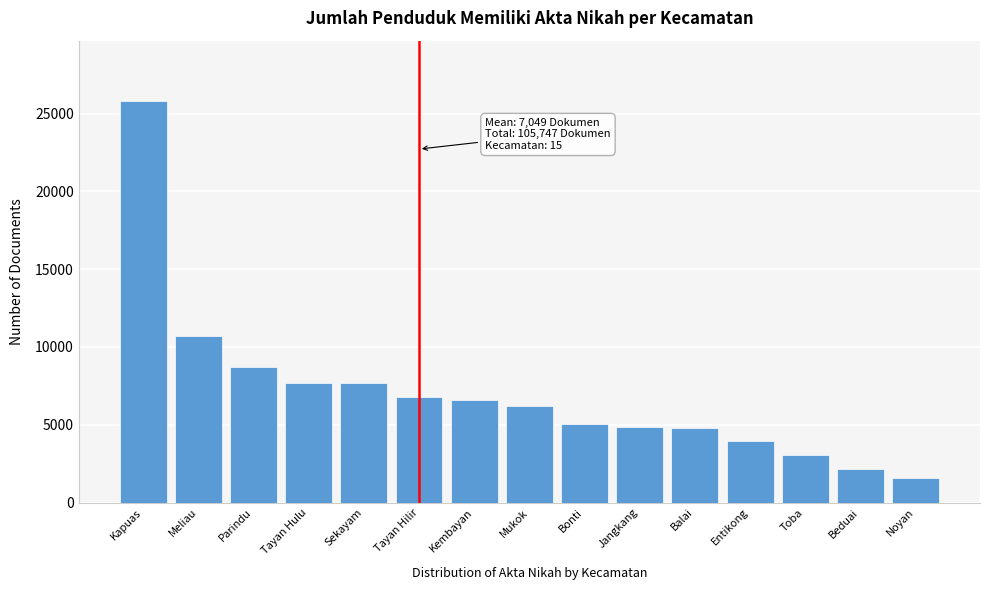

What is the average value?

7050